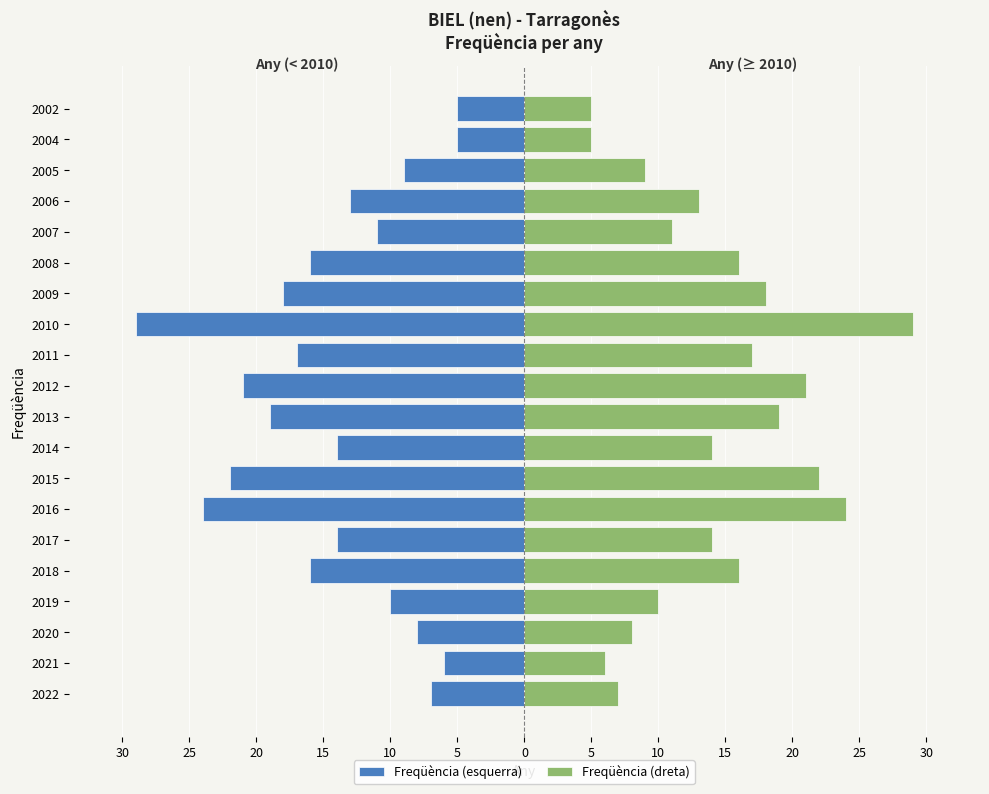

What is the sum of all Freqüència (esquerra) values?

-284